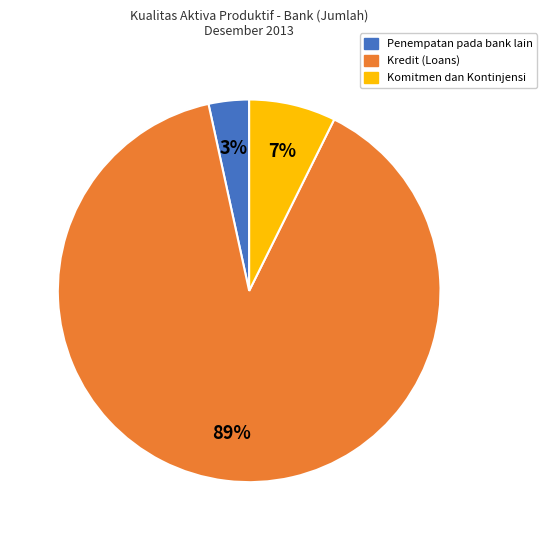

To the nearest percent, what is the average slice percentage?

33%